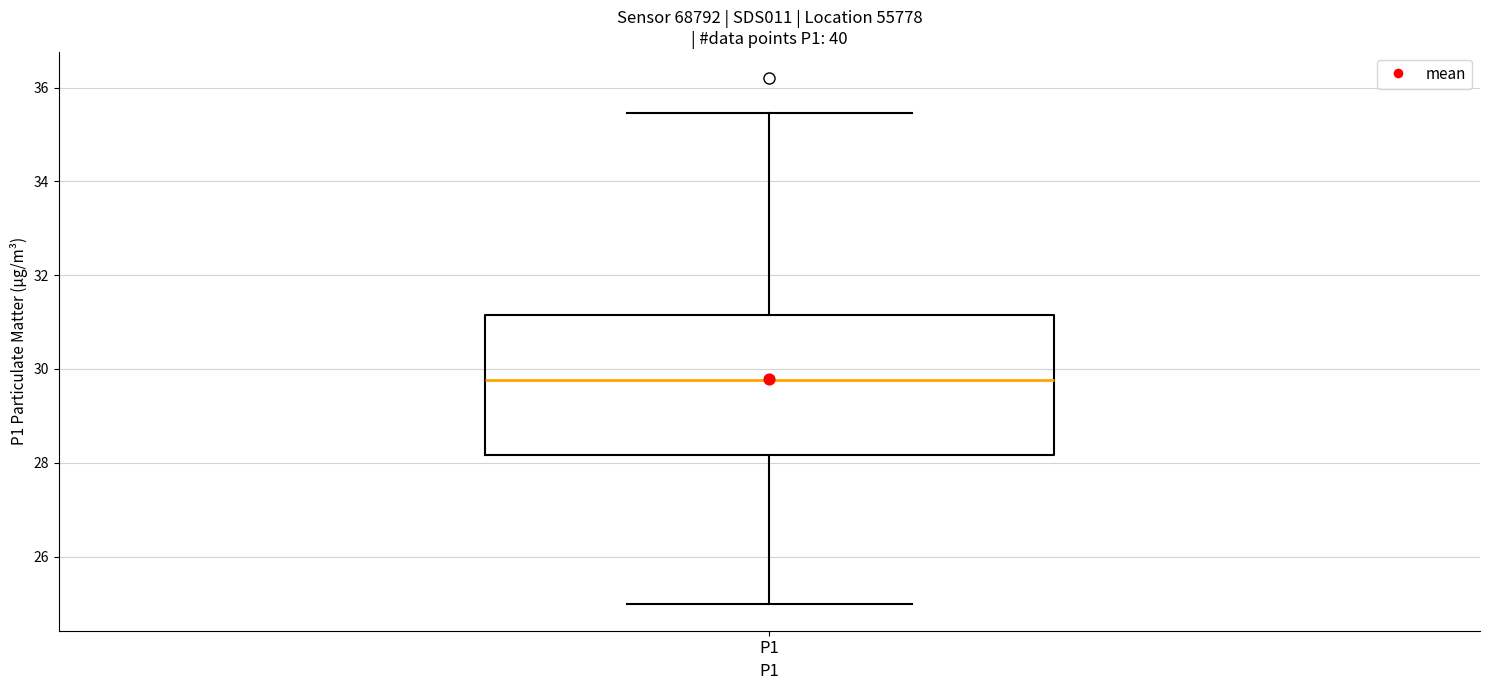

Where does the median line of the box for P1 sit on the y-axis? The values are not printed on the chart, so give them approximately, as read against the axis.

29.8